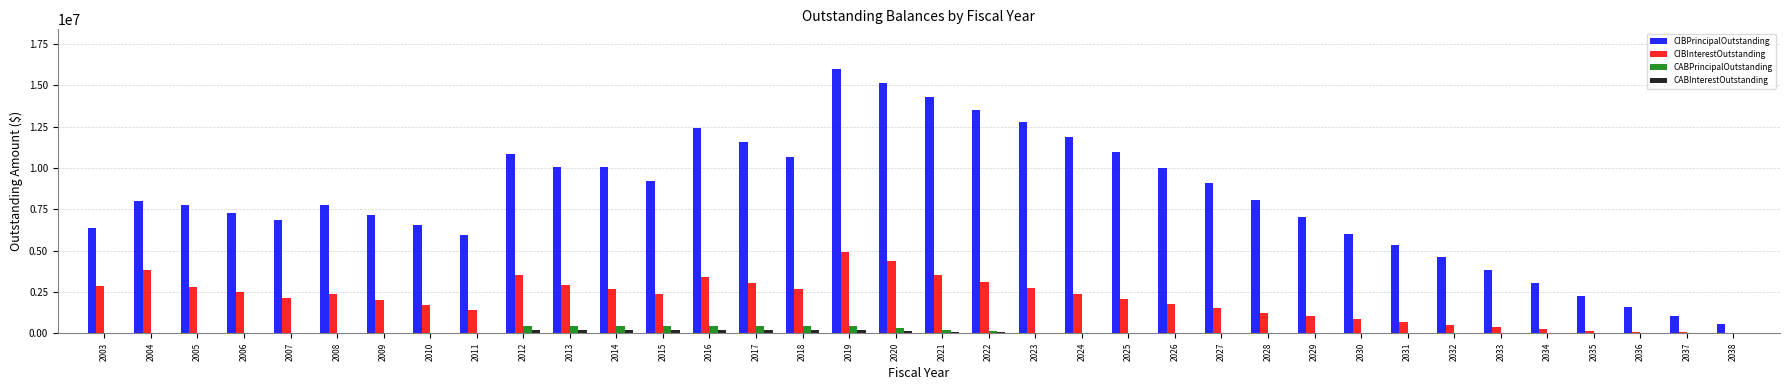

Between 2025 and 2028, which series saw the biggest shift?

CIBPrincipalOutstanding